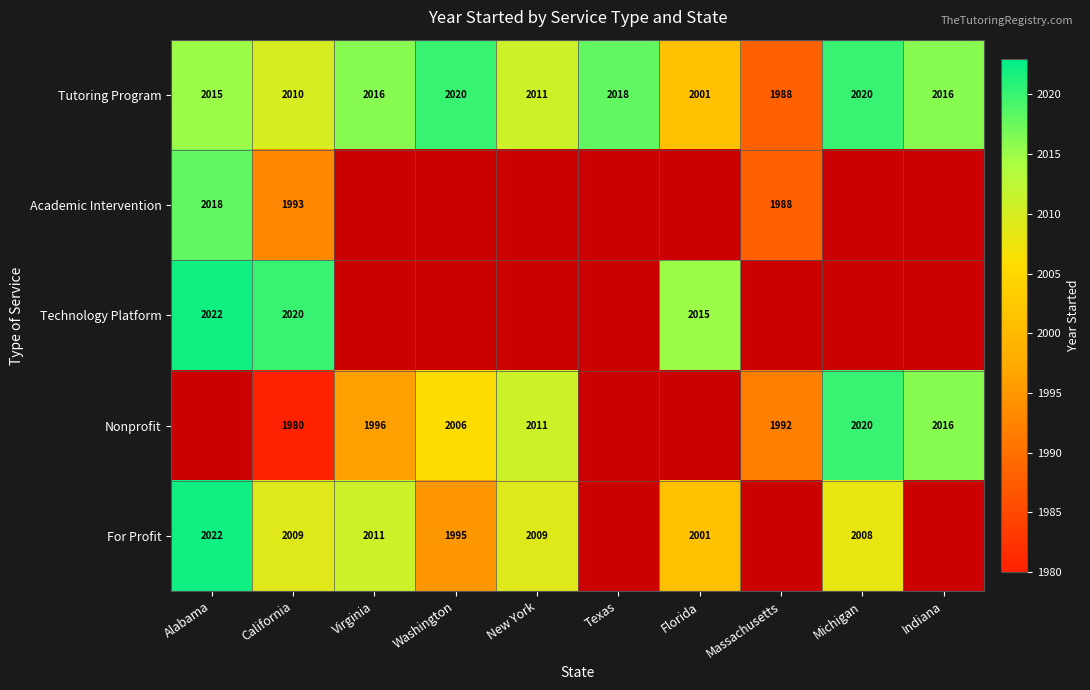

Which category has the lowest value in the Tutoring Program series?

Massachusetts